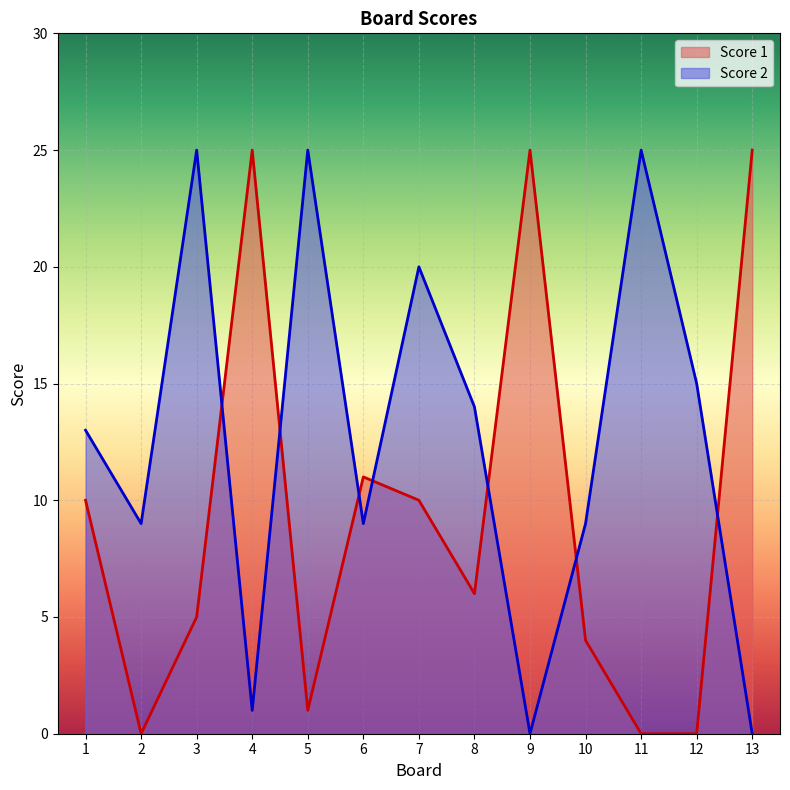

What are all the series names shown in the legend?

Score 1, Score 2